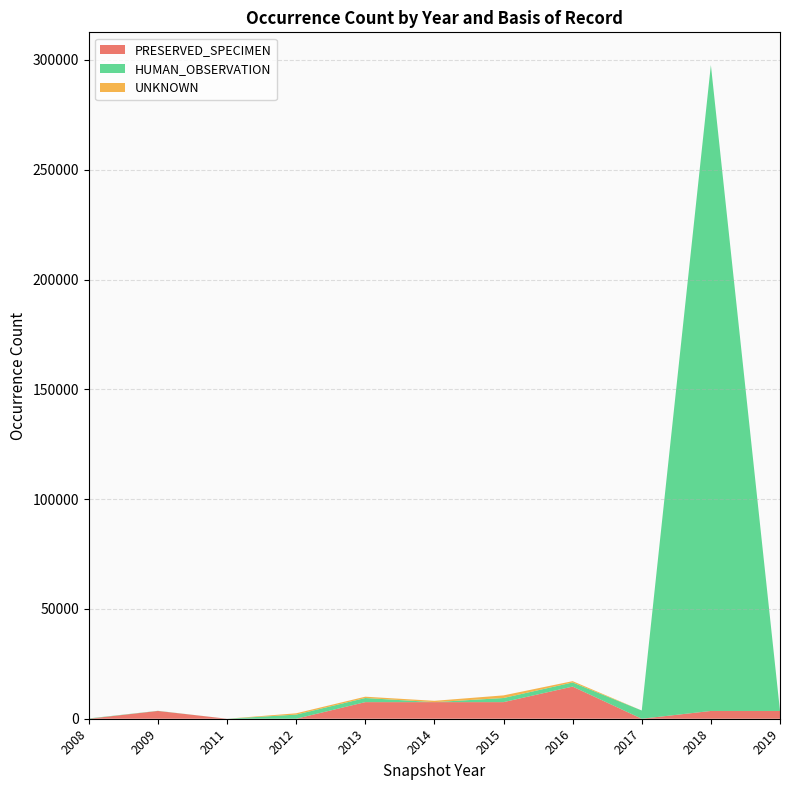

At which category is the sum across all series the highest?

2018